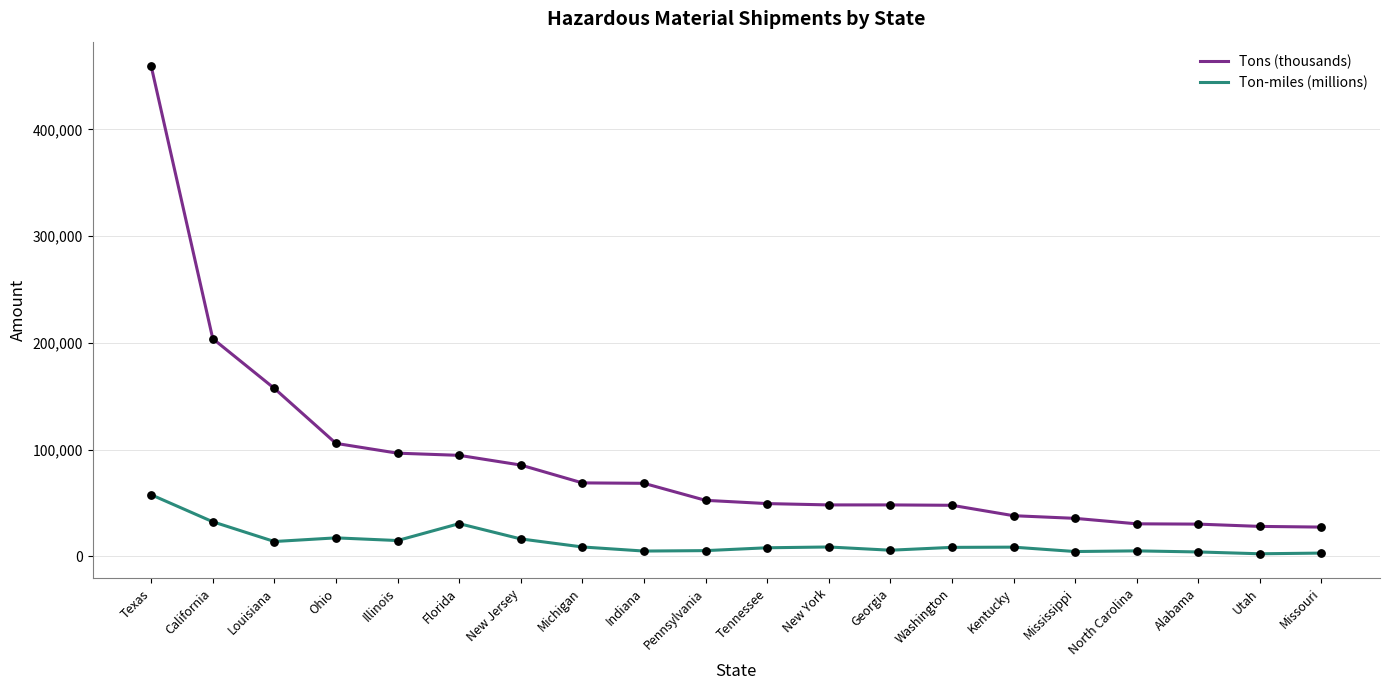

What are all the series names shown in the legend?

Tons (thousands), Ton-miles (millions)